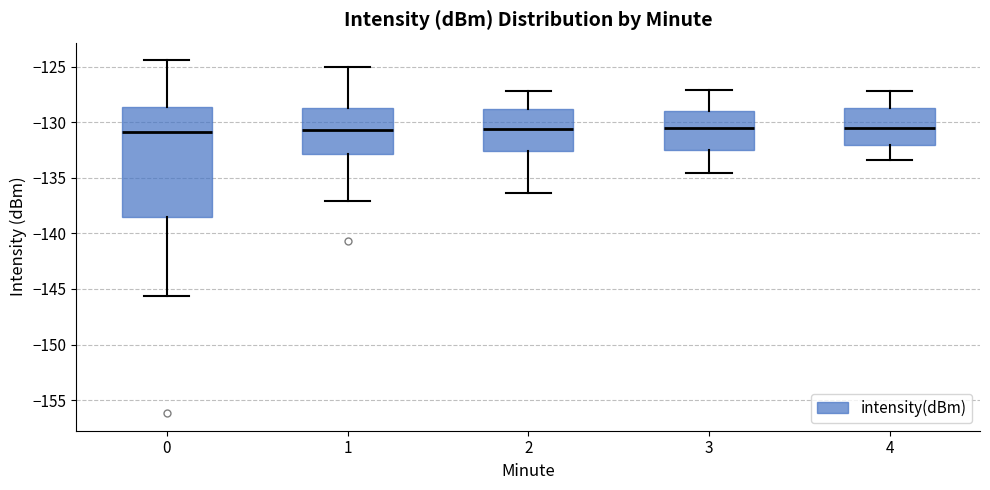

Where is the upper edge of the box at x = 2 on the y-axis? The values are not printed on the chart, so give them approximately, as read against the axis.

-129.0